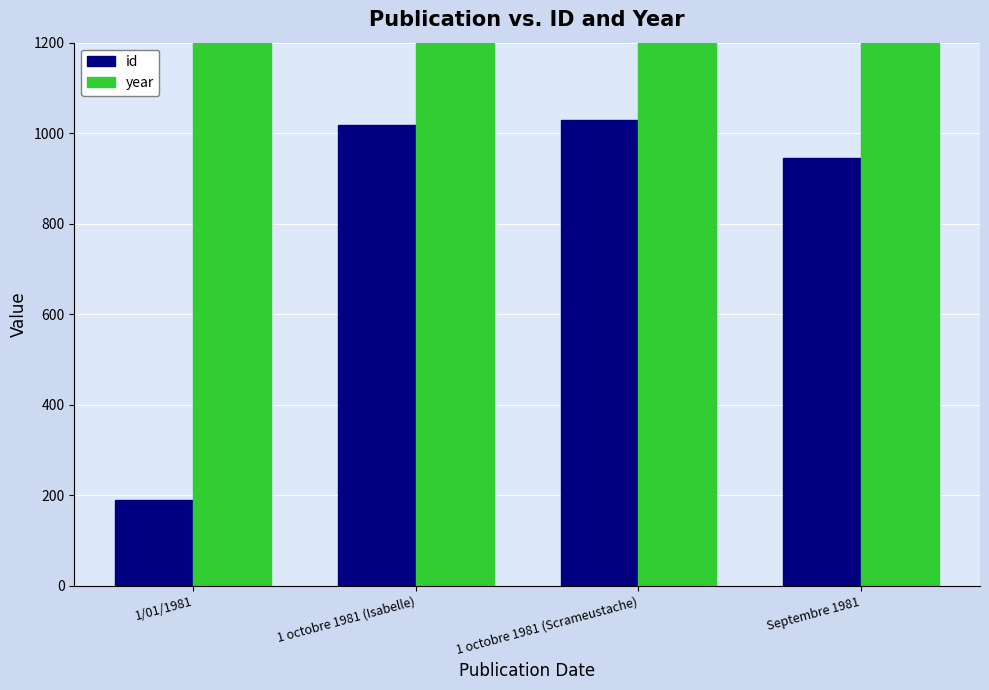

What are all the series names shown in the legend?

id, year